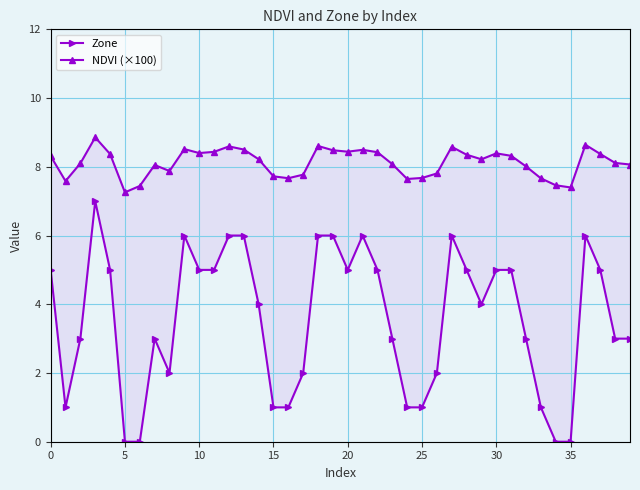

Count the Zone values in the range 2 to 5.

21